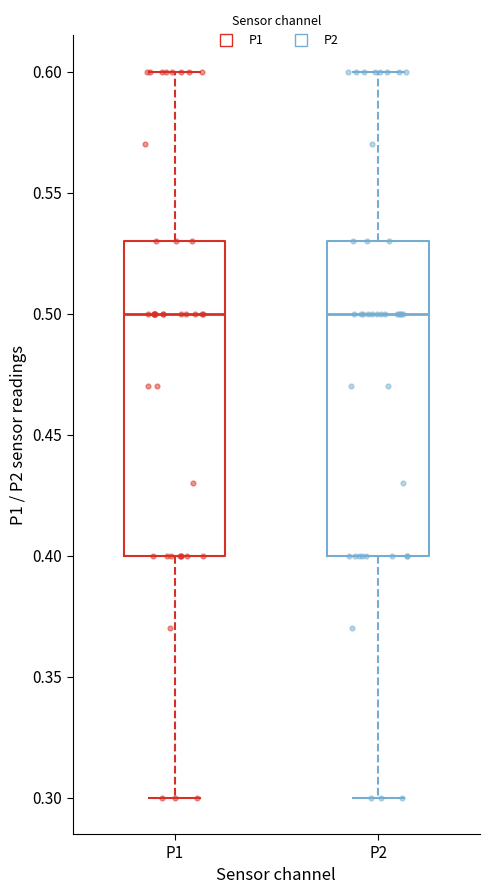

Reading left to right, transcribe this box plot: for each box, give where its median line is, the range the box spans, and where its two whiskers end, as read against the y-axis. The values are not printed on the chart, so give them approximately, as read against the axis.

P1: median 0.50, box 0.40 to 0.53, whiskers 0.30 to 0.60
P2: median 0.50, box 0.40 to 0.53, whiskers 0.30 to 0.60